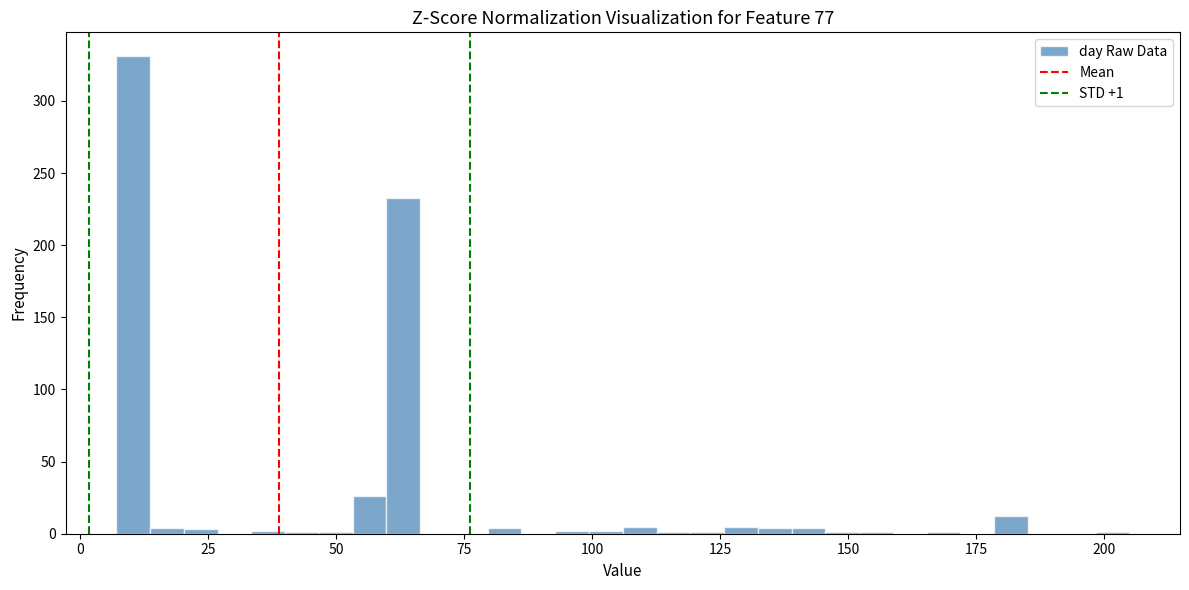

Read against the x-axis, roughly where is the centre of the tallest bar?

10